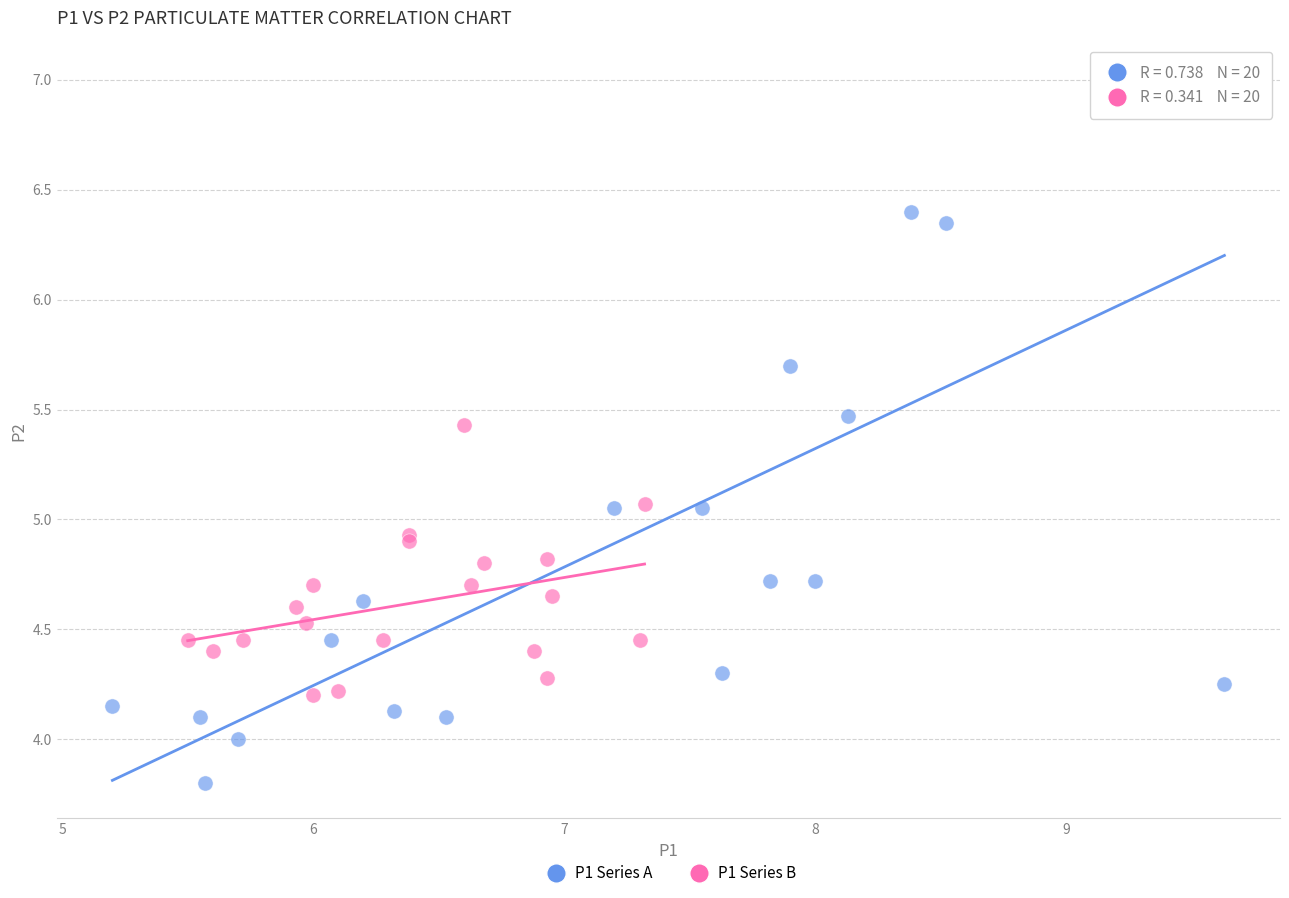

Which series contains the lowest Y value?

P1 Series A